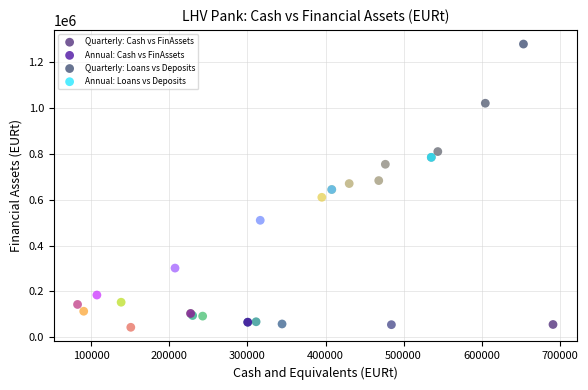

Which series reaches the minimum Y coordinate?

Annual: Cash vs FinAssets